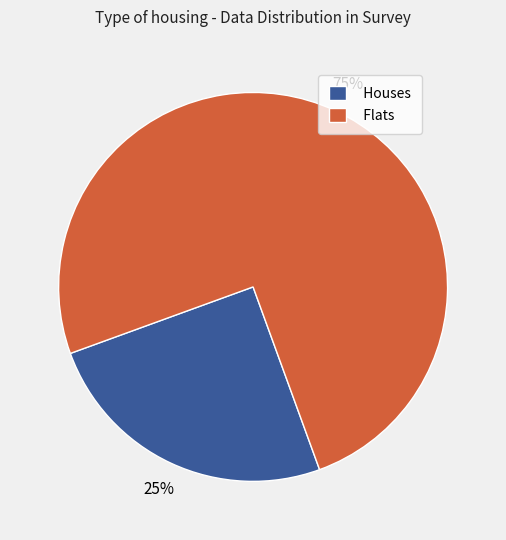

How many slices are in this pie chart?

2